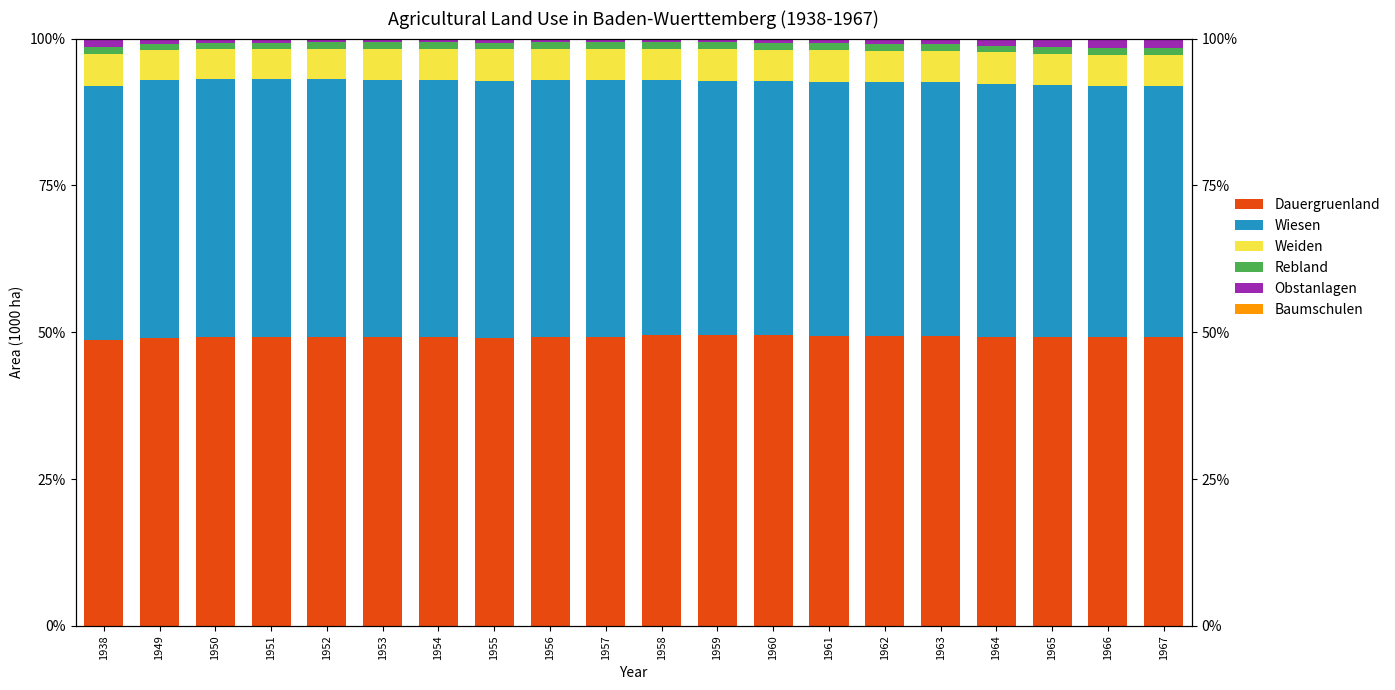

Where is Baumschulen nearest to the value 0?

1949